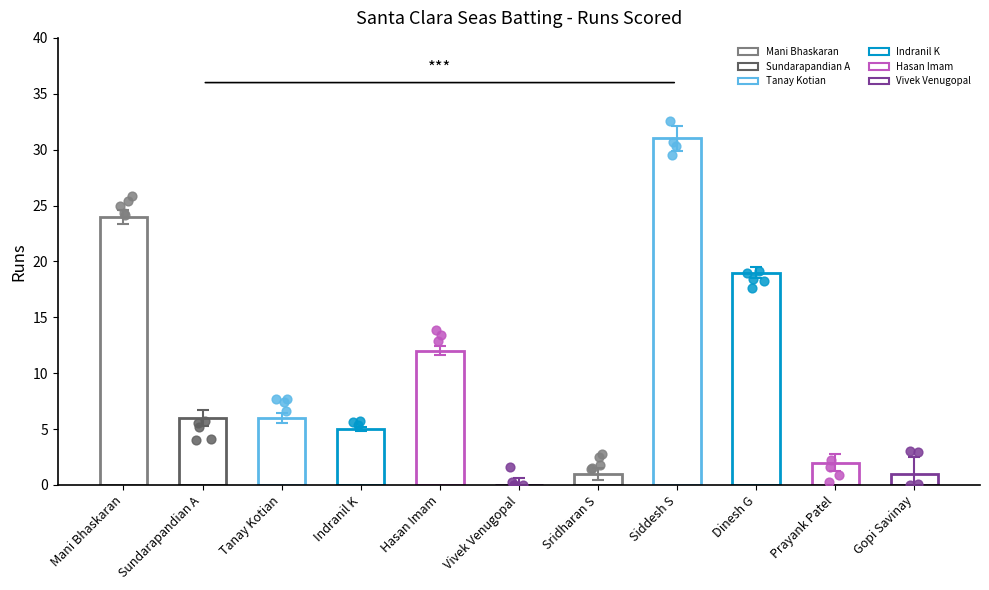

What is the change in value from Indranil K to Sridharan S?

-4